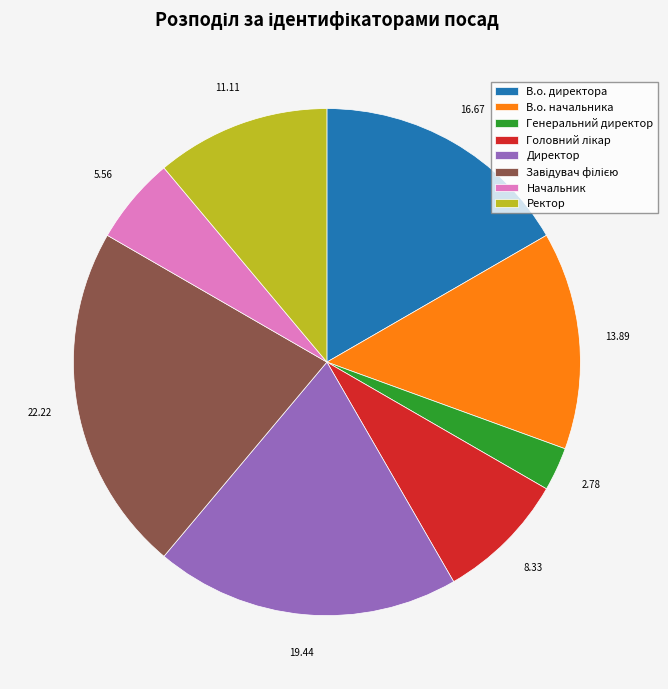

True or false: В.о. директора accounts for 7% of the total.

False